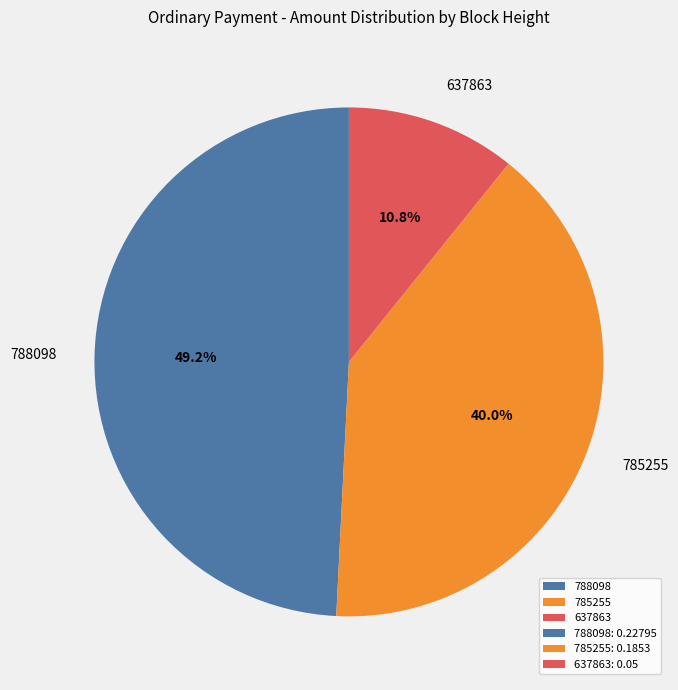

To the nearest percent, what is the average slice percentage?

33%